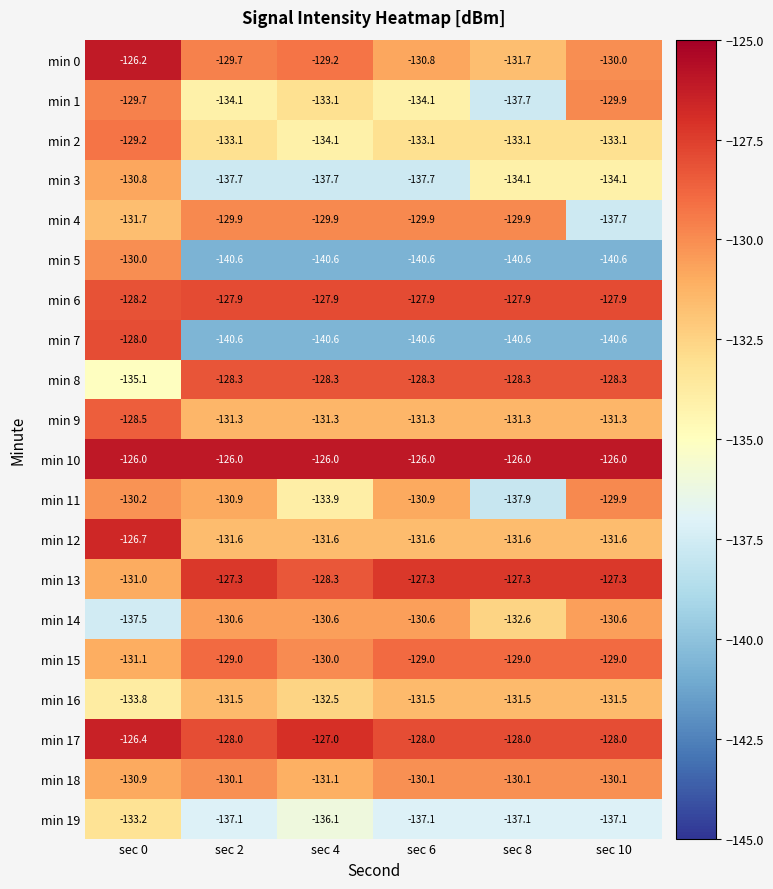

What is the minimum value for min 17?

-128.0